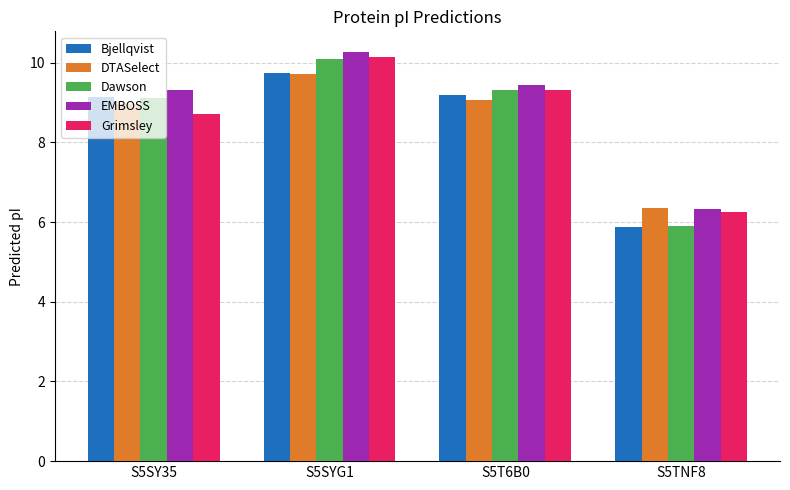

What is the highest value of the DTASelect series?

9.7